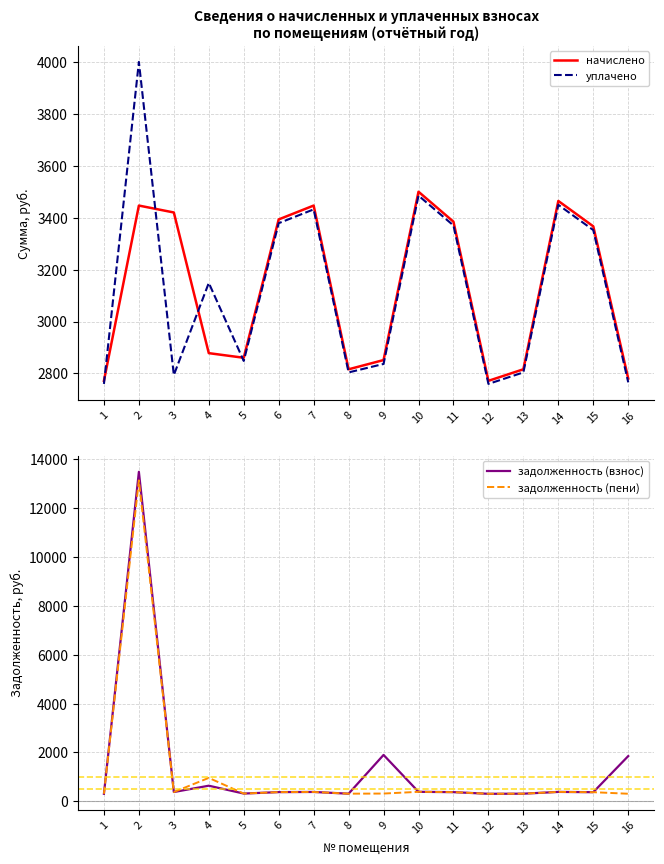

What are all the series names shown in the legend?

начислено, уплачено, задолженность (взнос), задолженность (пени)